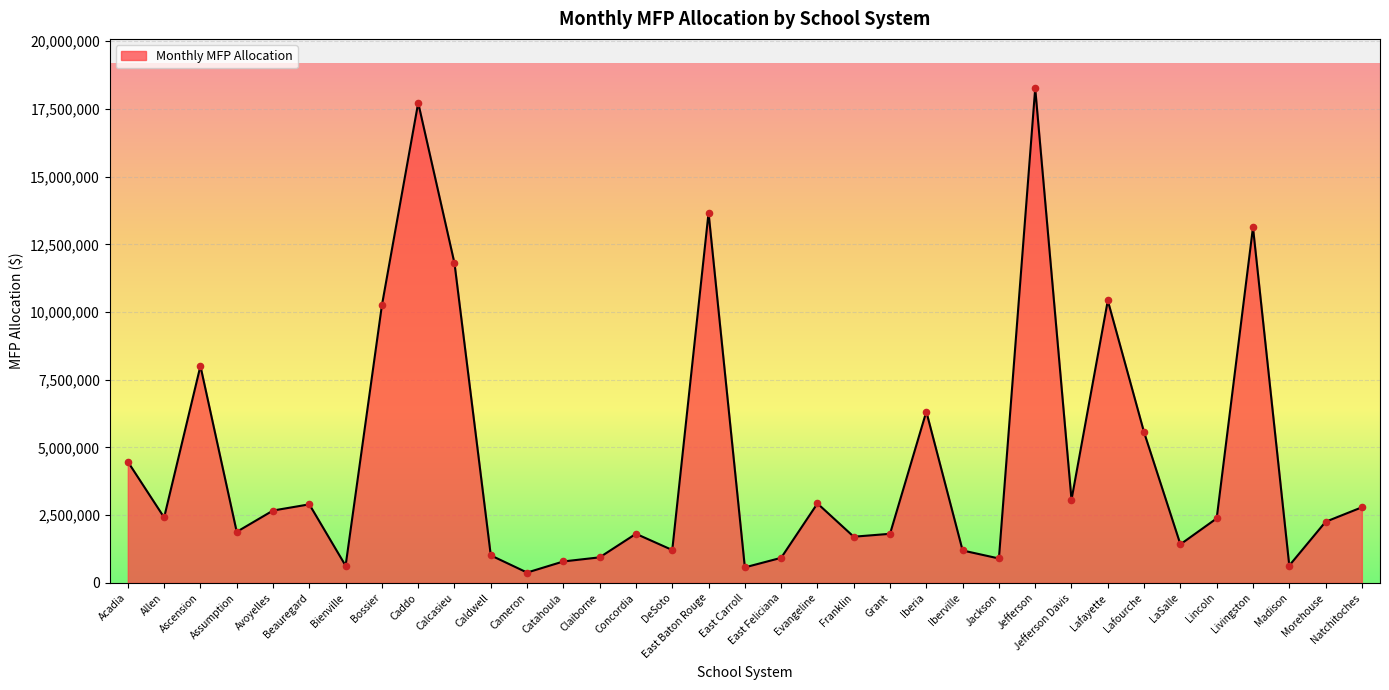

Approximately how many times larger is the value at DeSoto compared to Evangeline?

0.4